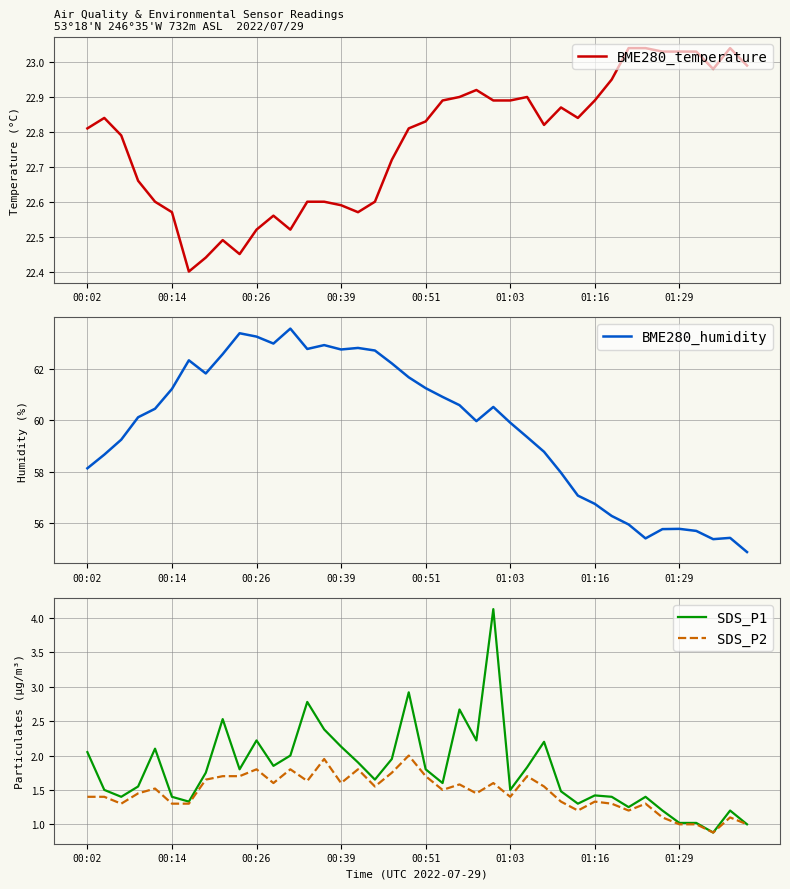

How many series are shown in this chart?

4